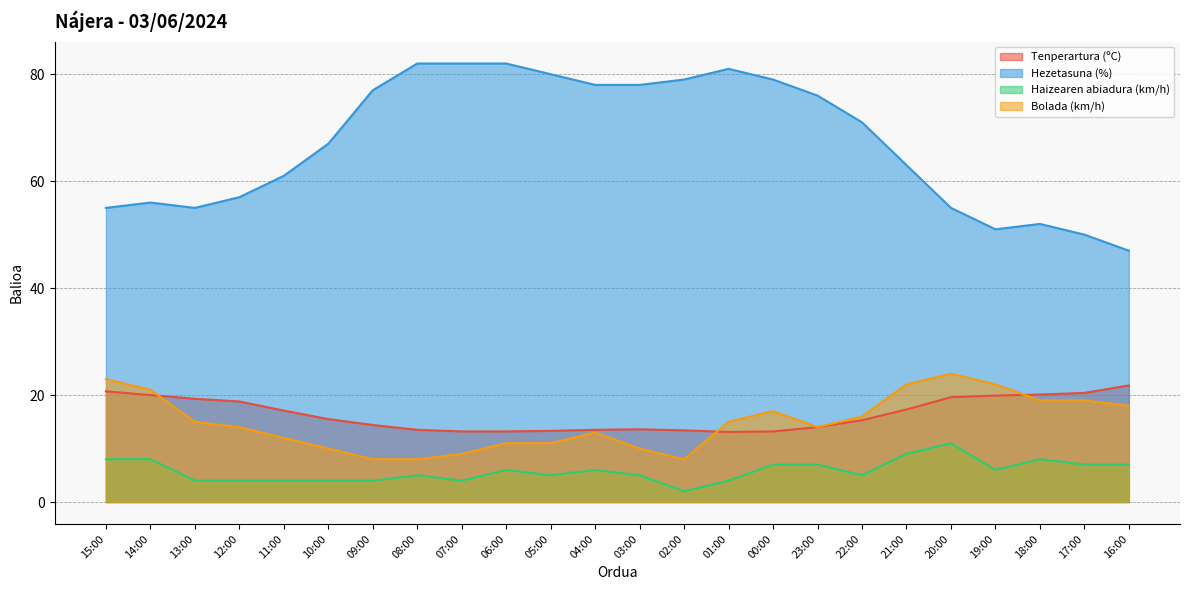

True or false: Haizearen abiadura (km/h) and Bolada (km/h) intersect in this chart.

False